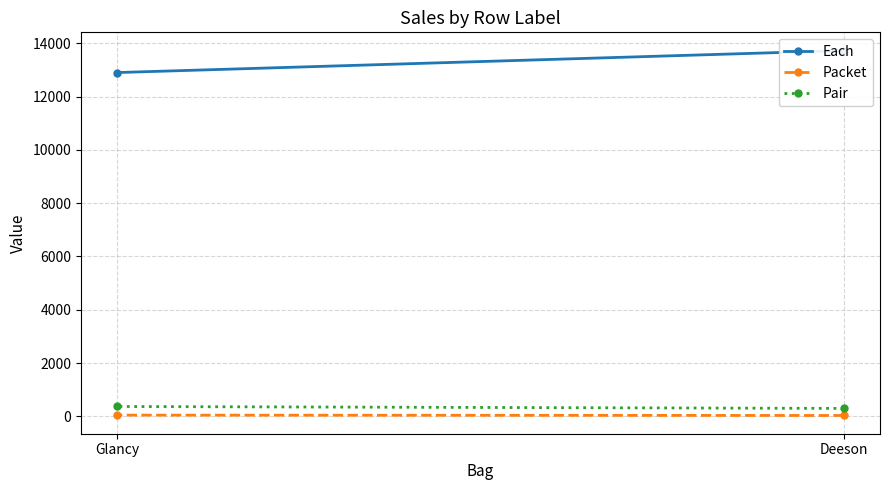

At which label is Pair closest to 336?

Deeson